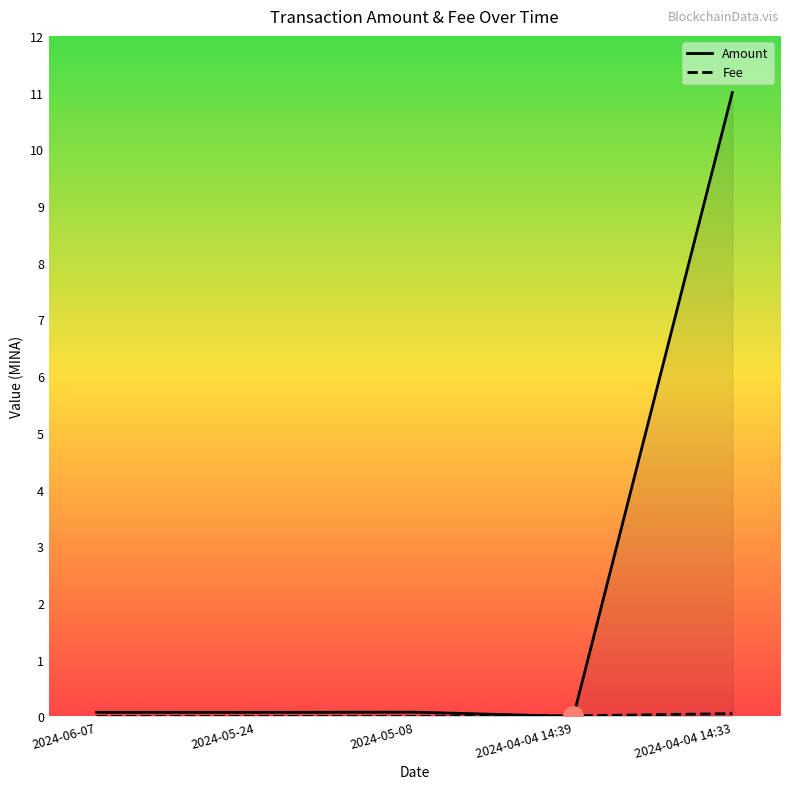

How many times do Fee and Amount cross each other?

2